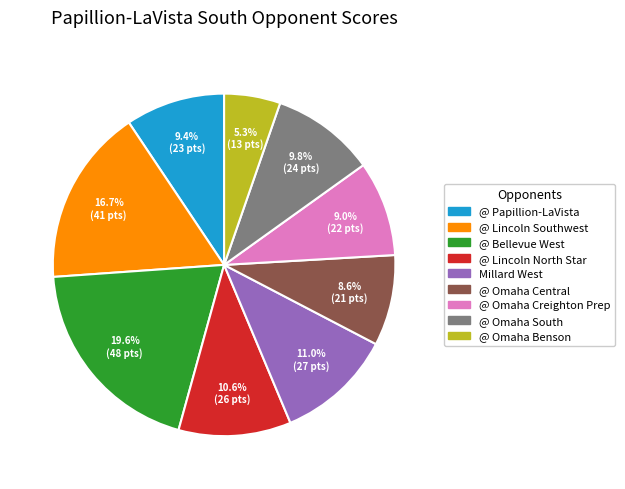

Combined, do @ Lincoln Southwest and @ Papillion-LaVista account for over 50%?

No